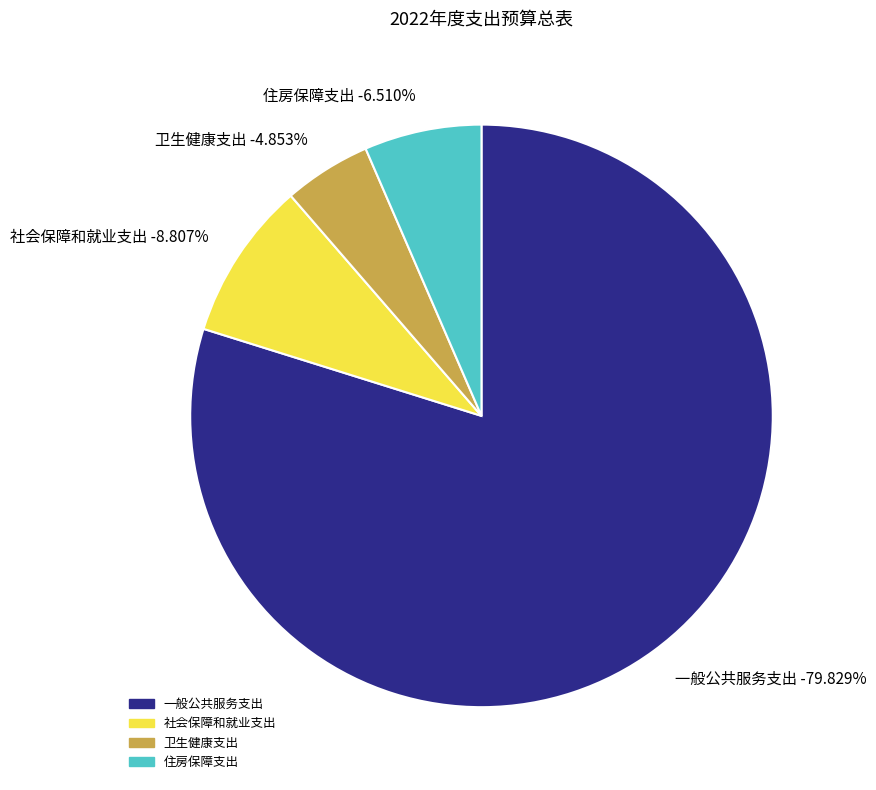

Rank the series by their maximum value, from lowest to highest.

卫生健康支出, 住房保障支出, 社会保障和就业支出, 一般公共服务支出